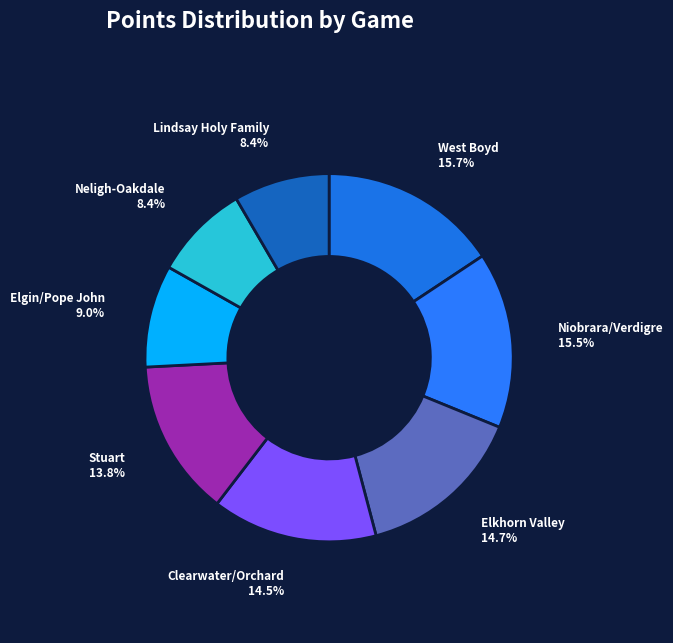

Count the number of slices in the pie.

8